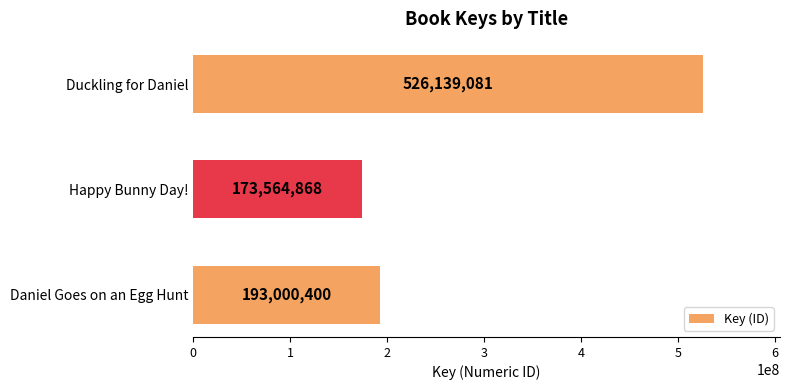

What is the average value?

297568116